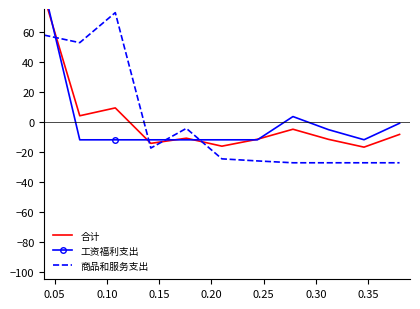

Is it true that 工资福利支出 equals -6.8 at 9?

False